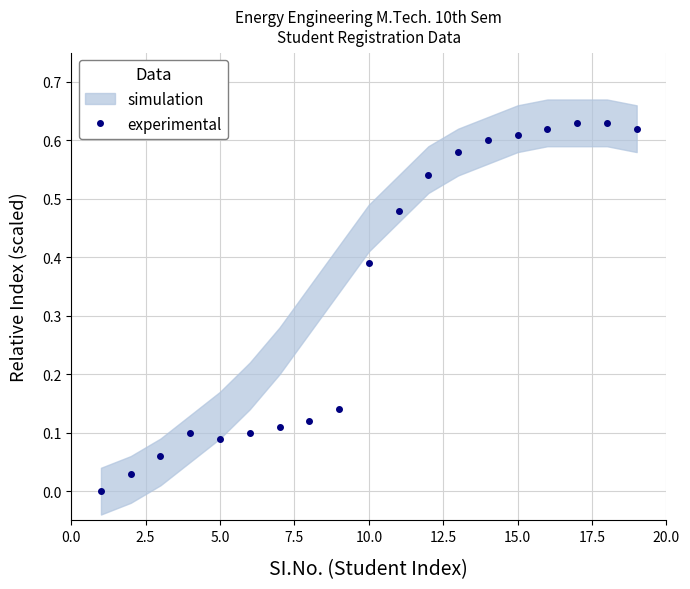

The value of experimental at 15.0 is 1.0. True or false?

False